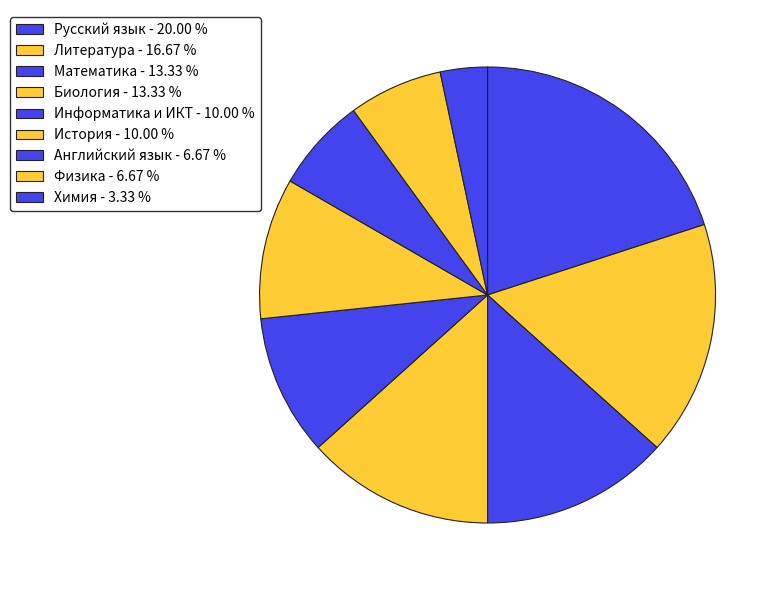

How many segments does this pie chart have?

9